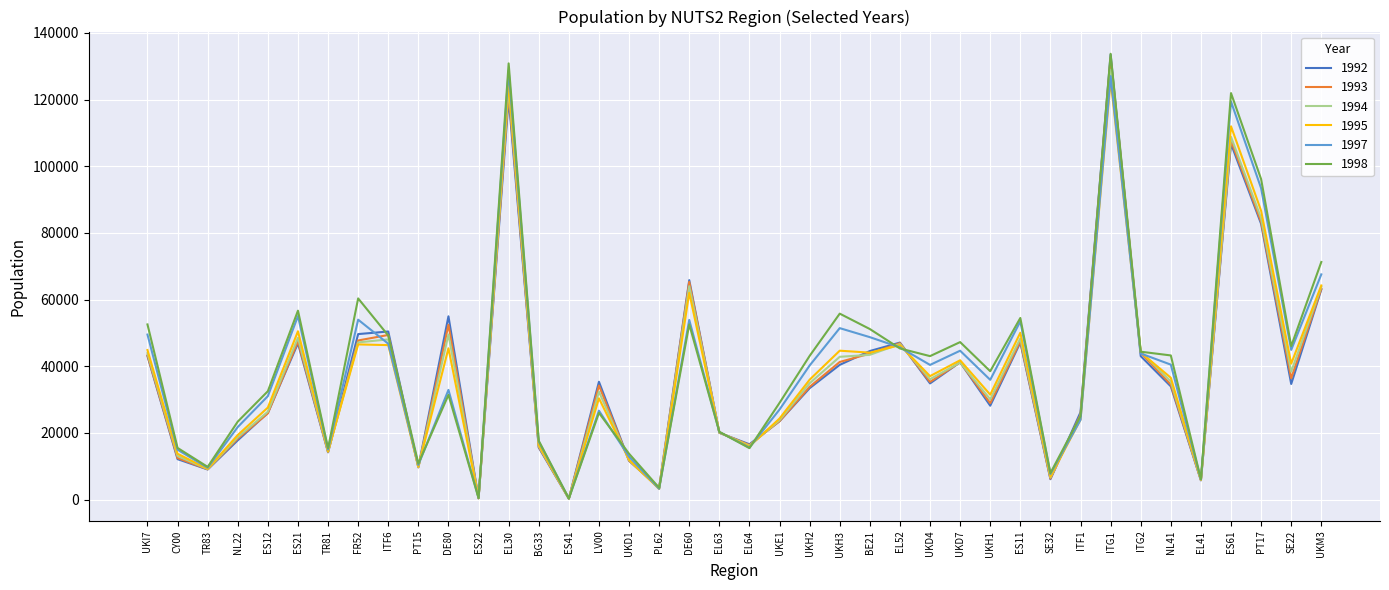

What is the sum of all 1995 values?

1516172